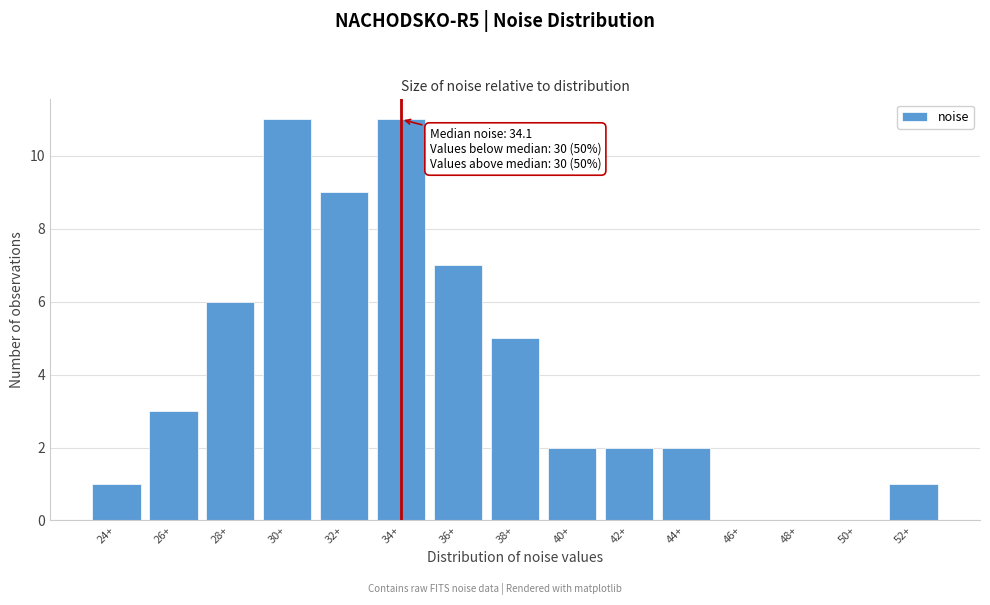

Reading left to right, transcribe all the data shown in this chart.

24+=1	26+=3	28+=6	30+=11	32+=9	34+=11	36+=7	38+=5	40+=2	42+=2	44+=2	46+=0	48+=0	50+=0	52+=1